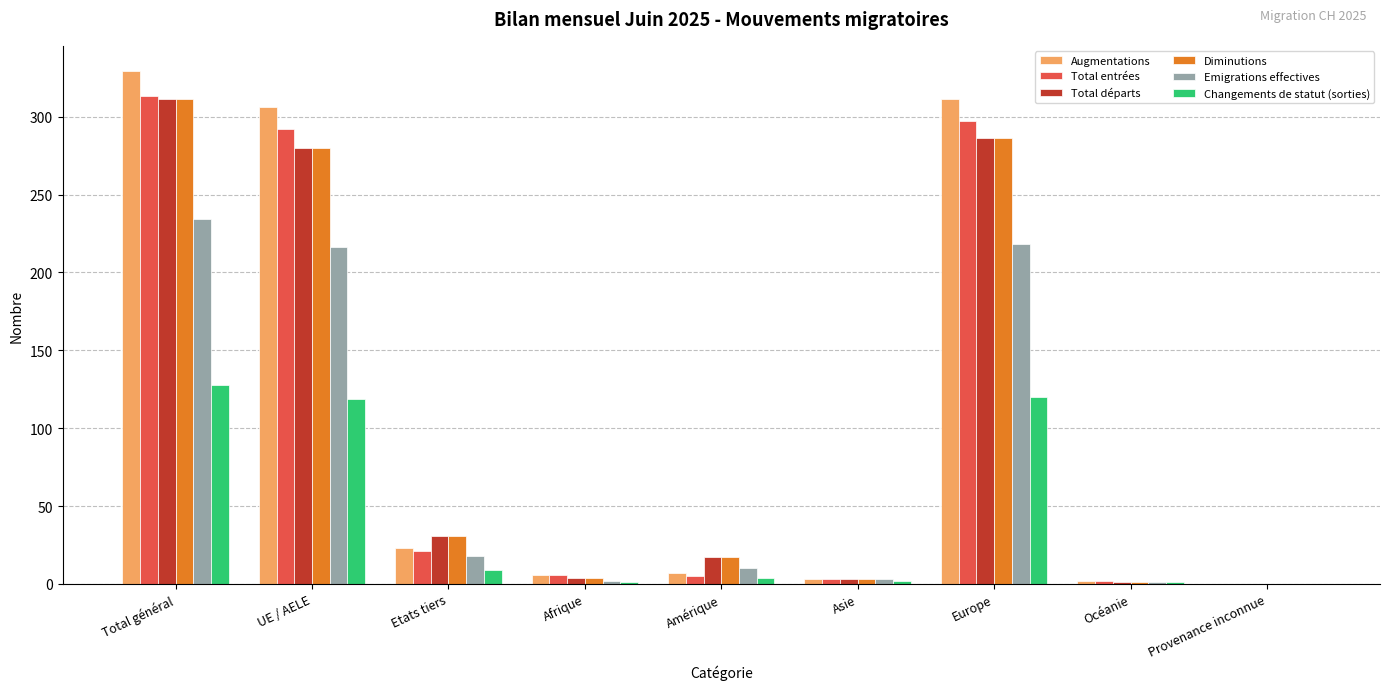

What is the sum of all Total départs values?

933